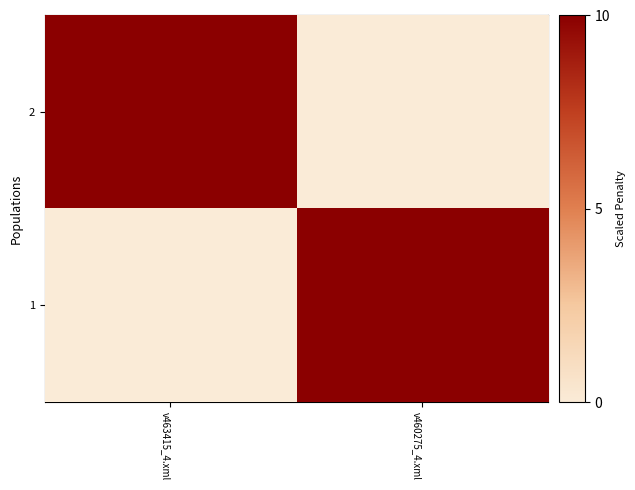

Is the value of 1 at v463415_4.xml greater than the value of 2 at v463415_4.xml?

No